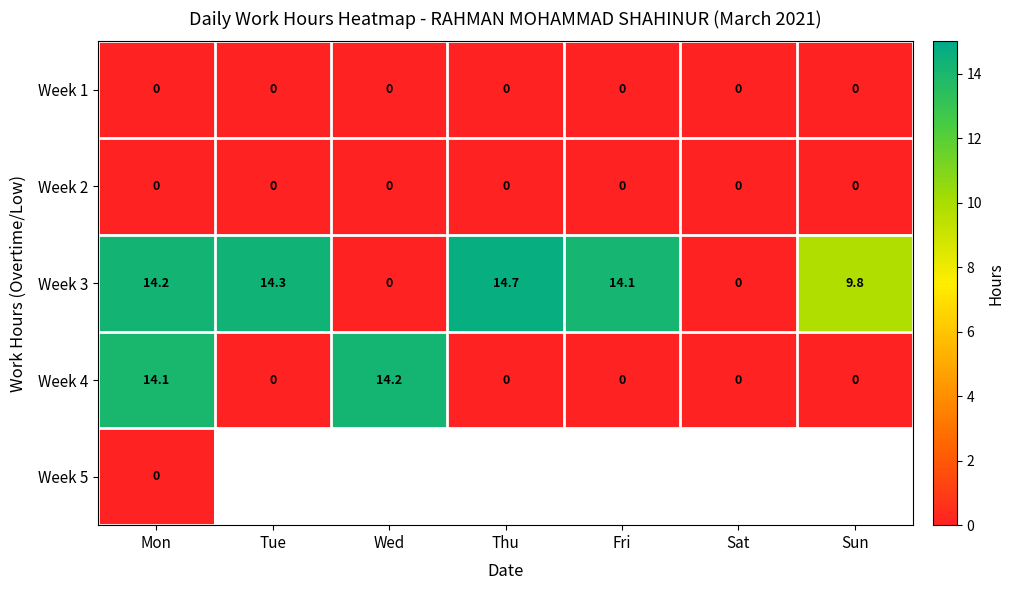

Is it true that Week 4 equals -8.8 at Tue?

False